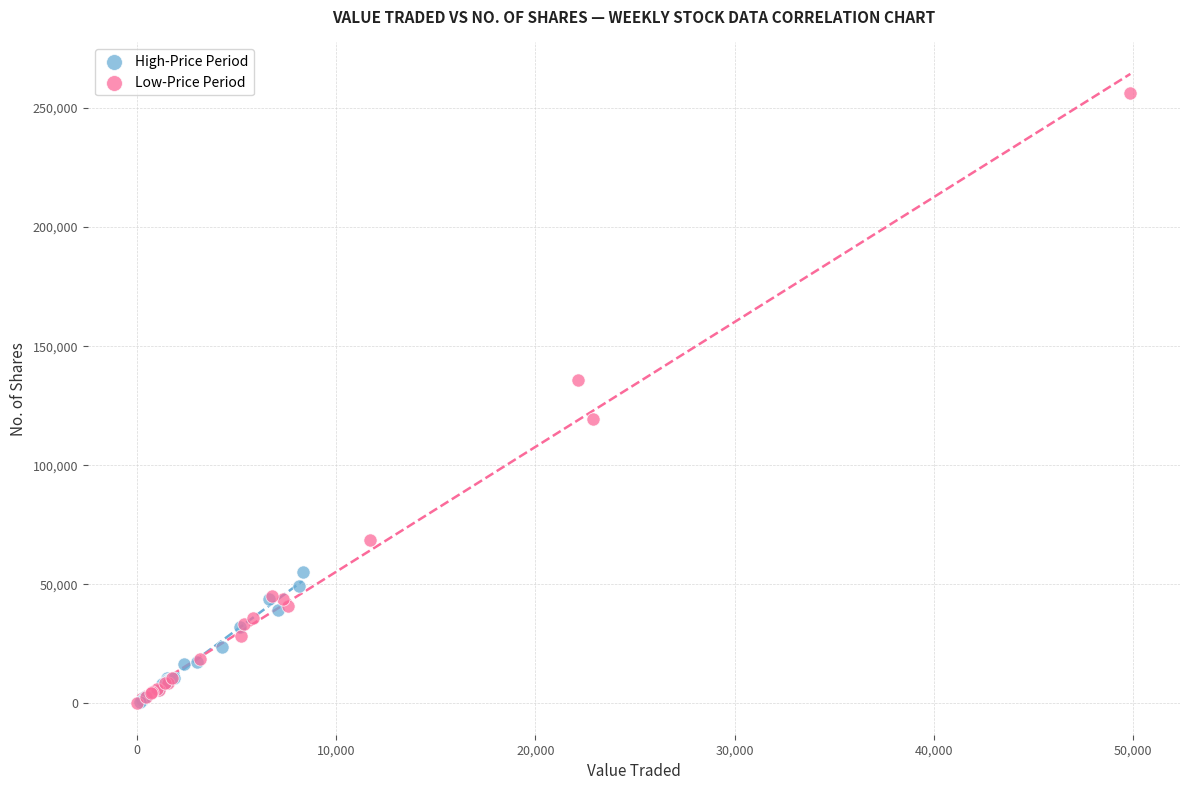

Which series reaches the maximum Y coordinate?

Low-Price Period